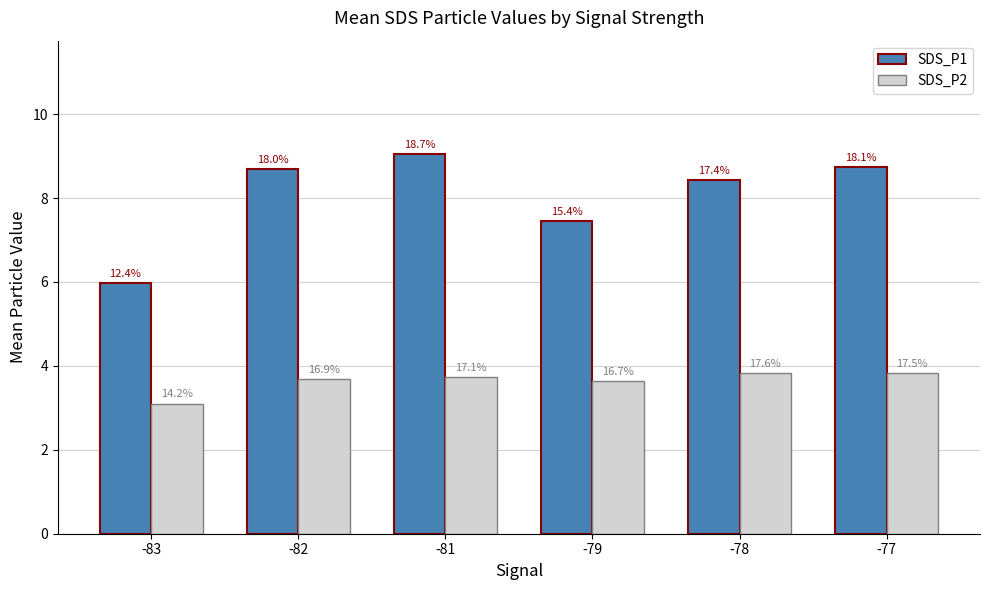

What is the average value of the SDS_P2 series?

3.6